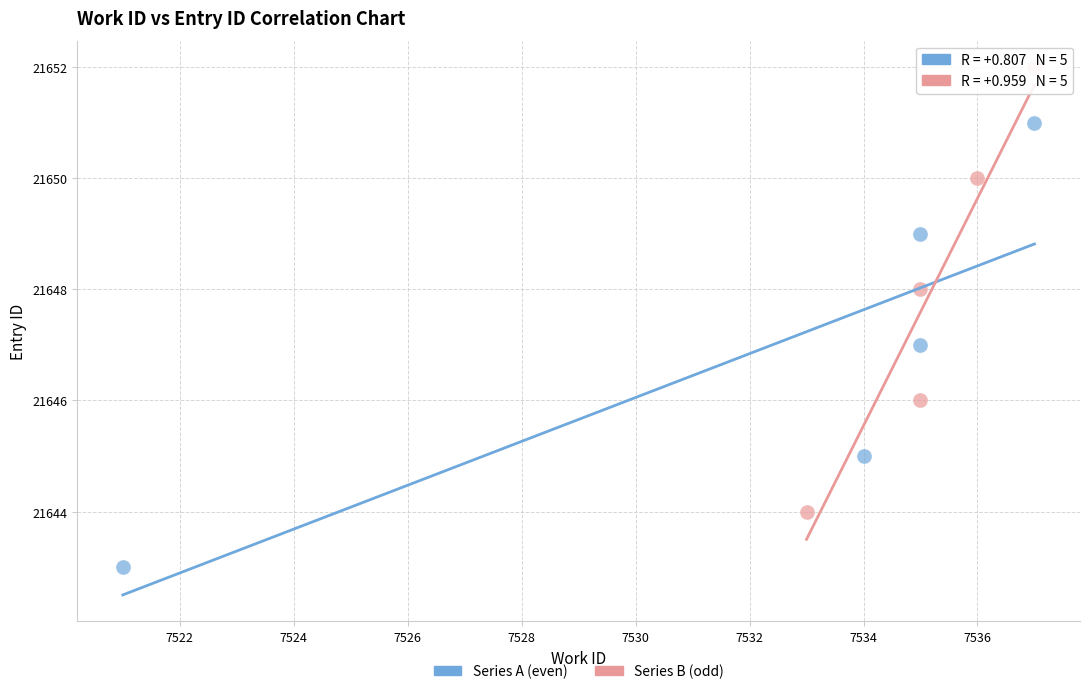

Which series reaches the maximum Y coordinate?

Series B (odd)